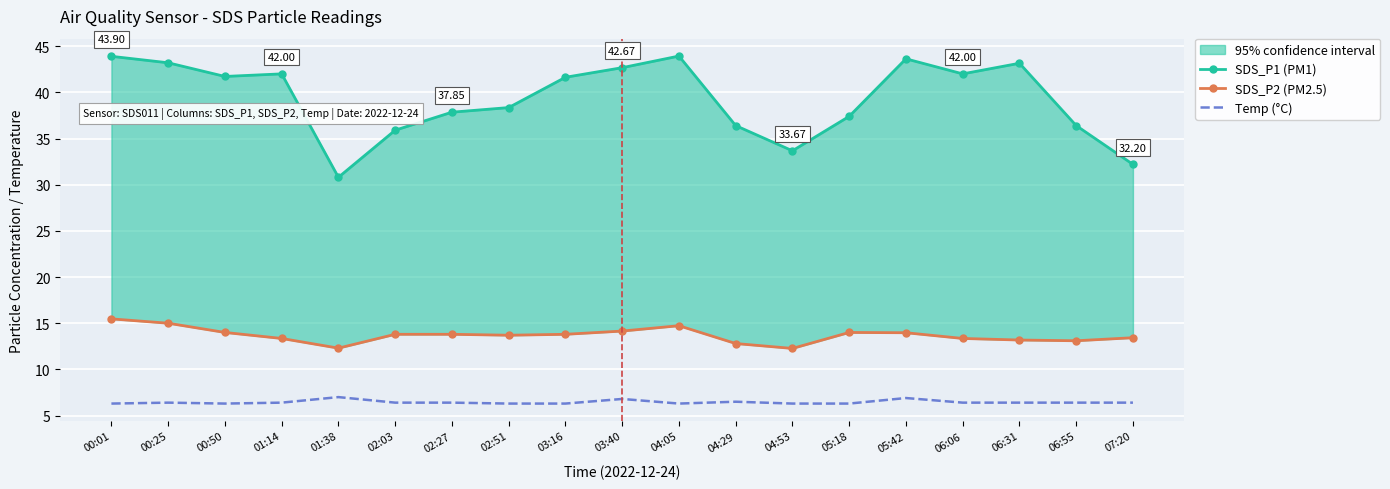

List the series in order of their overall mean, lowest first.

Temp (°C), SDS_P2 (PM2.5), SDS_P1 (PM1)